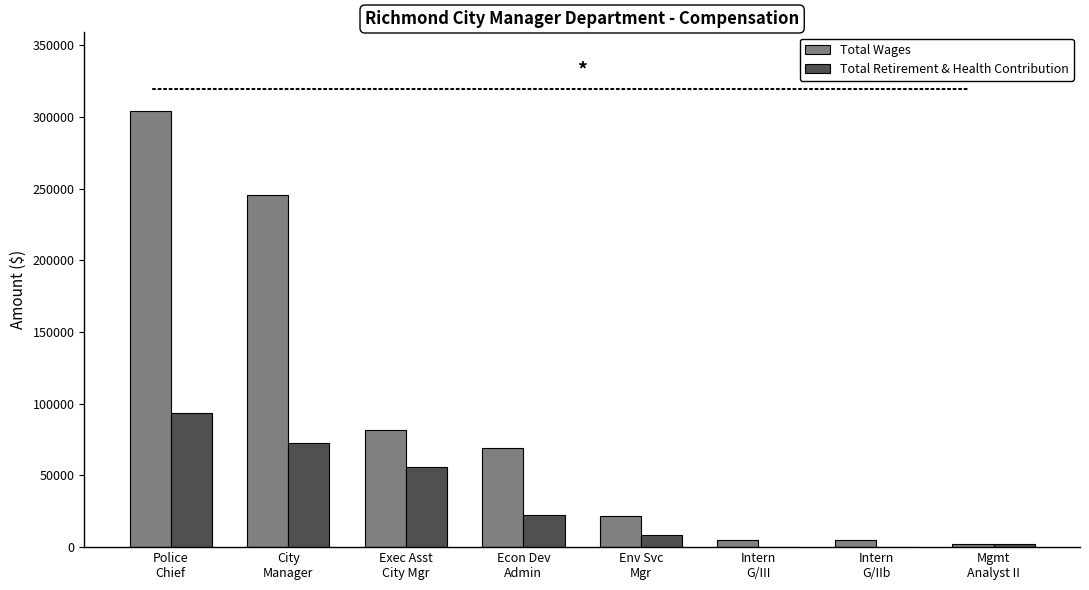

Count the number of categories in the chart.

8